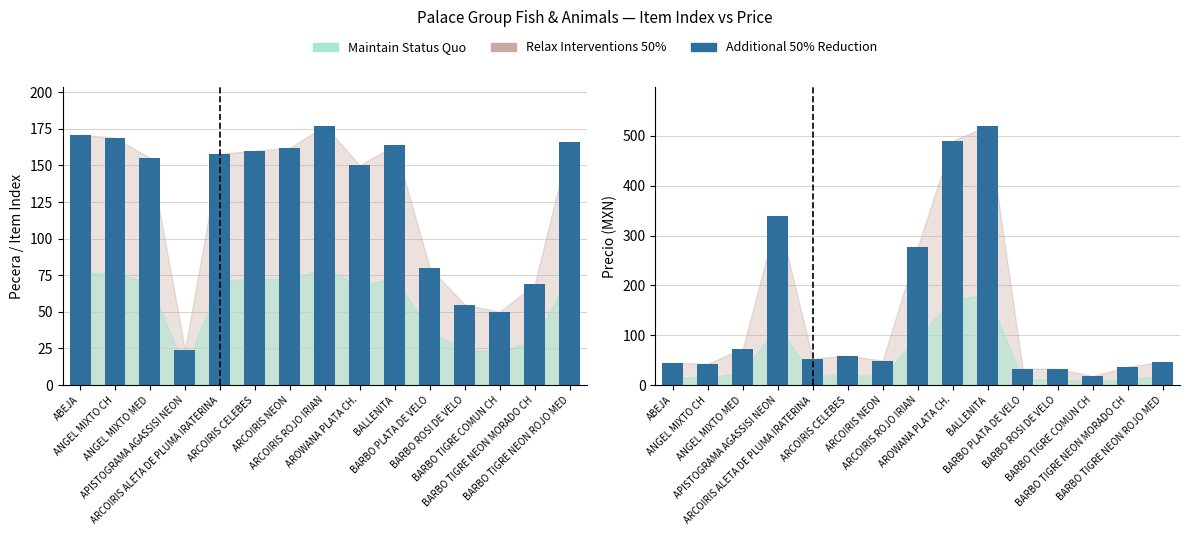

Reading left to right, list all the values displayed in this chart.

col_3 (pecera): ABEJA=171.0	ANGEL MIXTO CH=169.0	ANGEL MIXTO MED=155.0	APISTOGRAMA AGASSISI NEON=24.0	ARCOIRIS ALETA DE PLUMA IRATERINA=158.0	ARCOIRIS CELEBES=160.0	ARCOIRIS NEON=162.0	ARCOIRIS ROJO IRIAN=177.0	AROWANA PLATA CH.=150.0	BALLENITA=164.0	BARBO PLATA DE VELO=80.0	BARBO ROSI DE VELO=55.0	BARBO TIGRE COMUN CH=50.0	BARBO TIGRE NEON MORADO CH=69.0	BARBO TIGRE NEON ROJO MED=166.0
col_4 (precio): ABEJA=44.0	ANGEL MIXTO CH=42.9	ANGEL MIXTO MED=72.9	APISTOGRAMA AGASSISI NEON=340.0	ARCOIRIS ALETA DE PLUMA IRATERINA=52.9	ARCOIRIS CELEBES=59.2	ARCOIRIS NEON=49.2	ARCOIRIS ROJO IRIAN=276.9	AROWANA PLATA CH.=490.0	BALLENITA=520.0	BARBO PLATA DE VELO=32.9	BARBO ROSI DE VELO=32.9	BARBO TIGRE COMUN CH=17.9	BARBO TIGRE NEON MORADO CH=36.9	BARBO TIGRE NEON ROJO MED=46.9